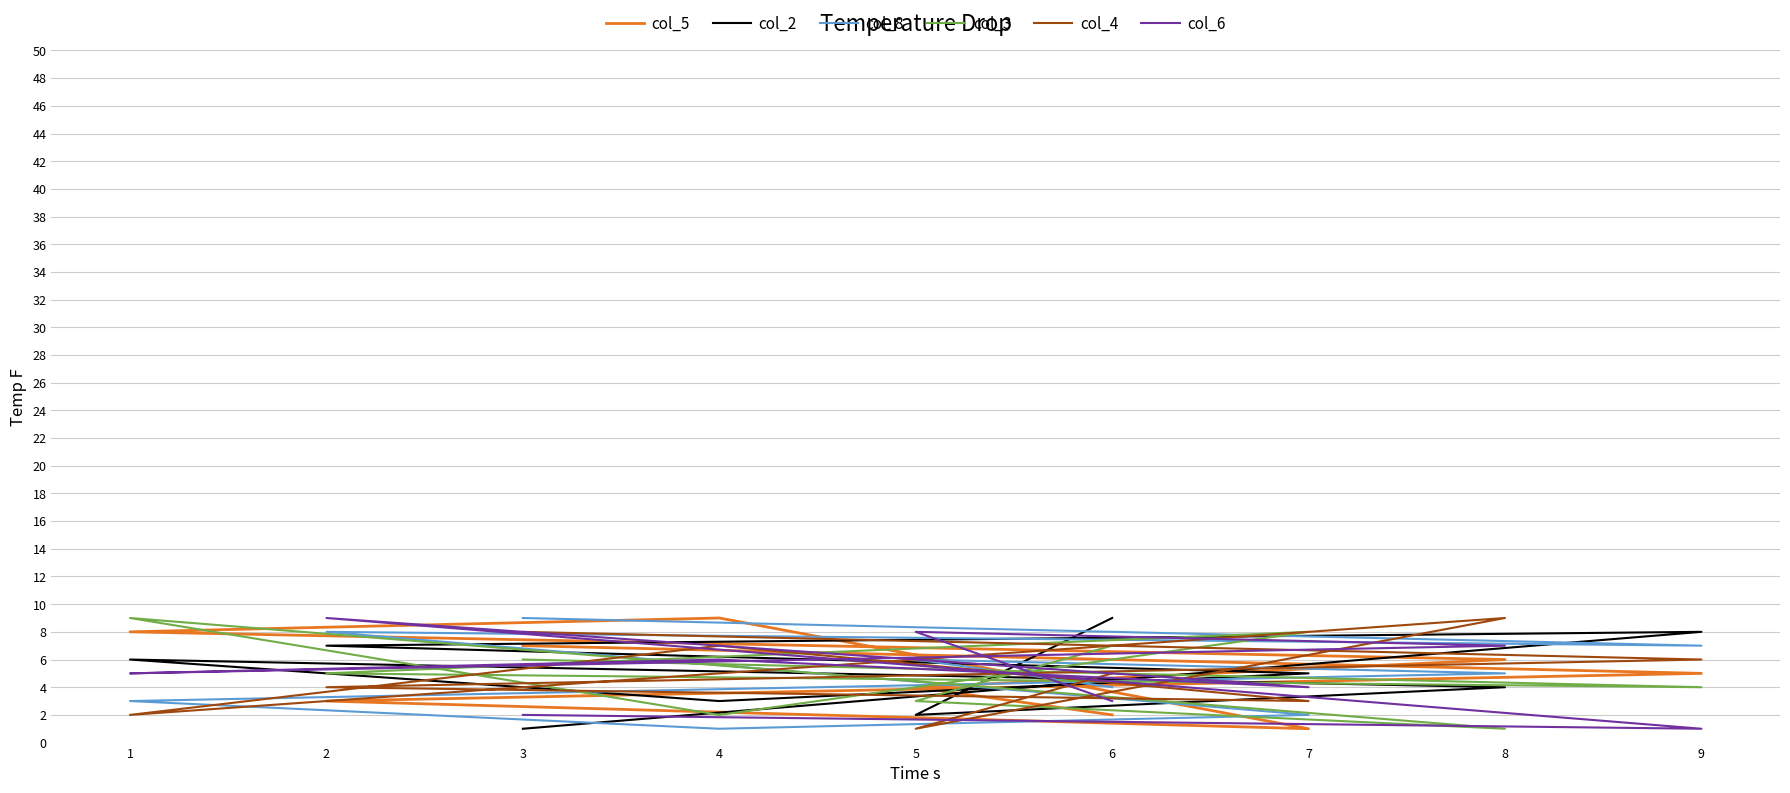

What is the maximum value for col_4?

9